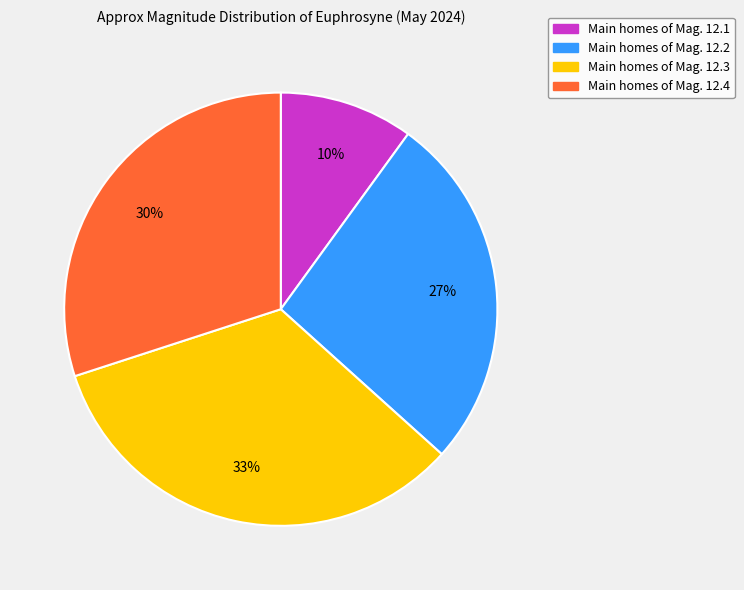

Does any single category account for the majority?

No